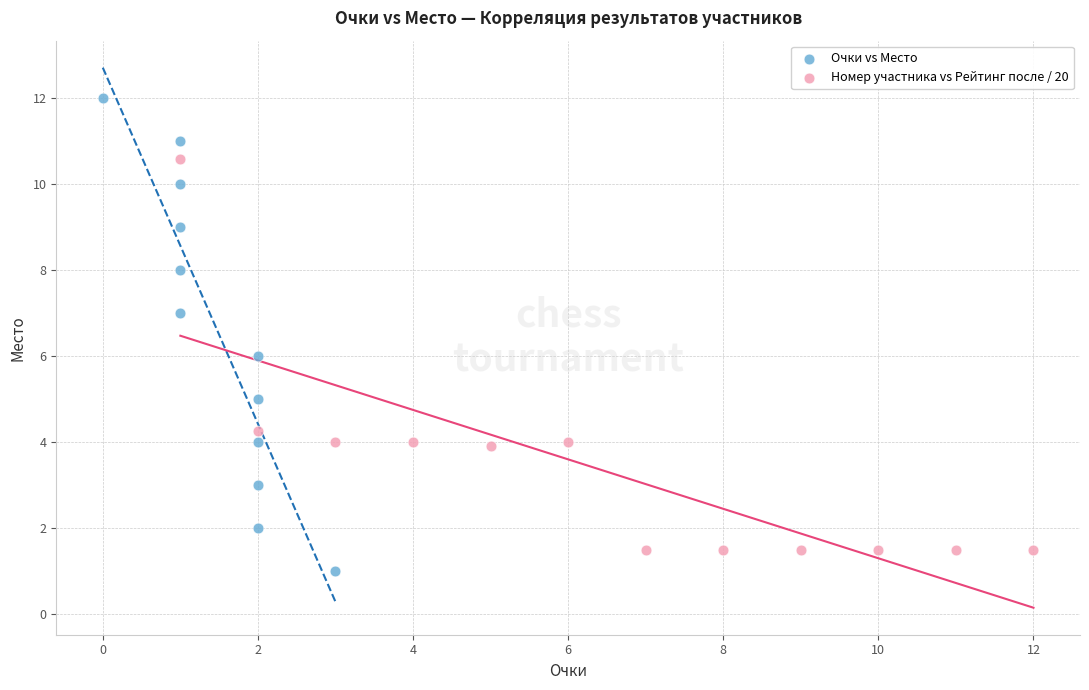

Which series has the largest Y range (max minus min)?

Очки vs Место